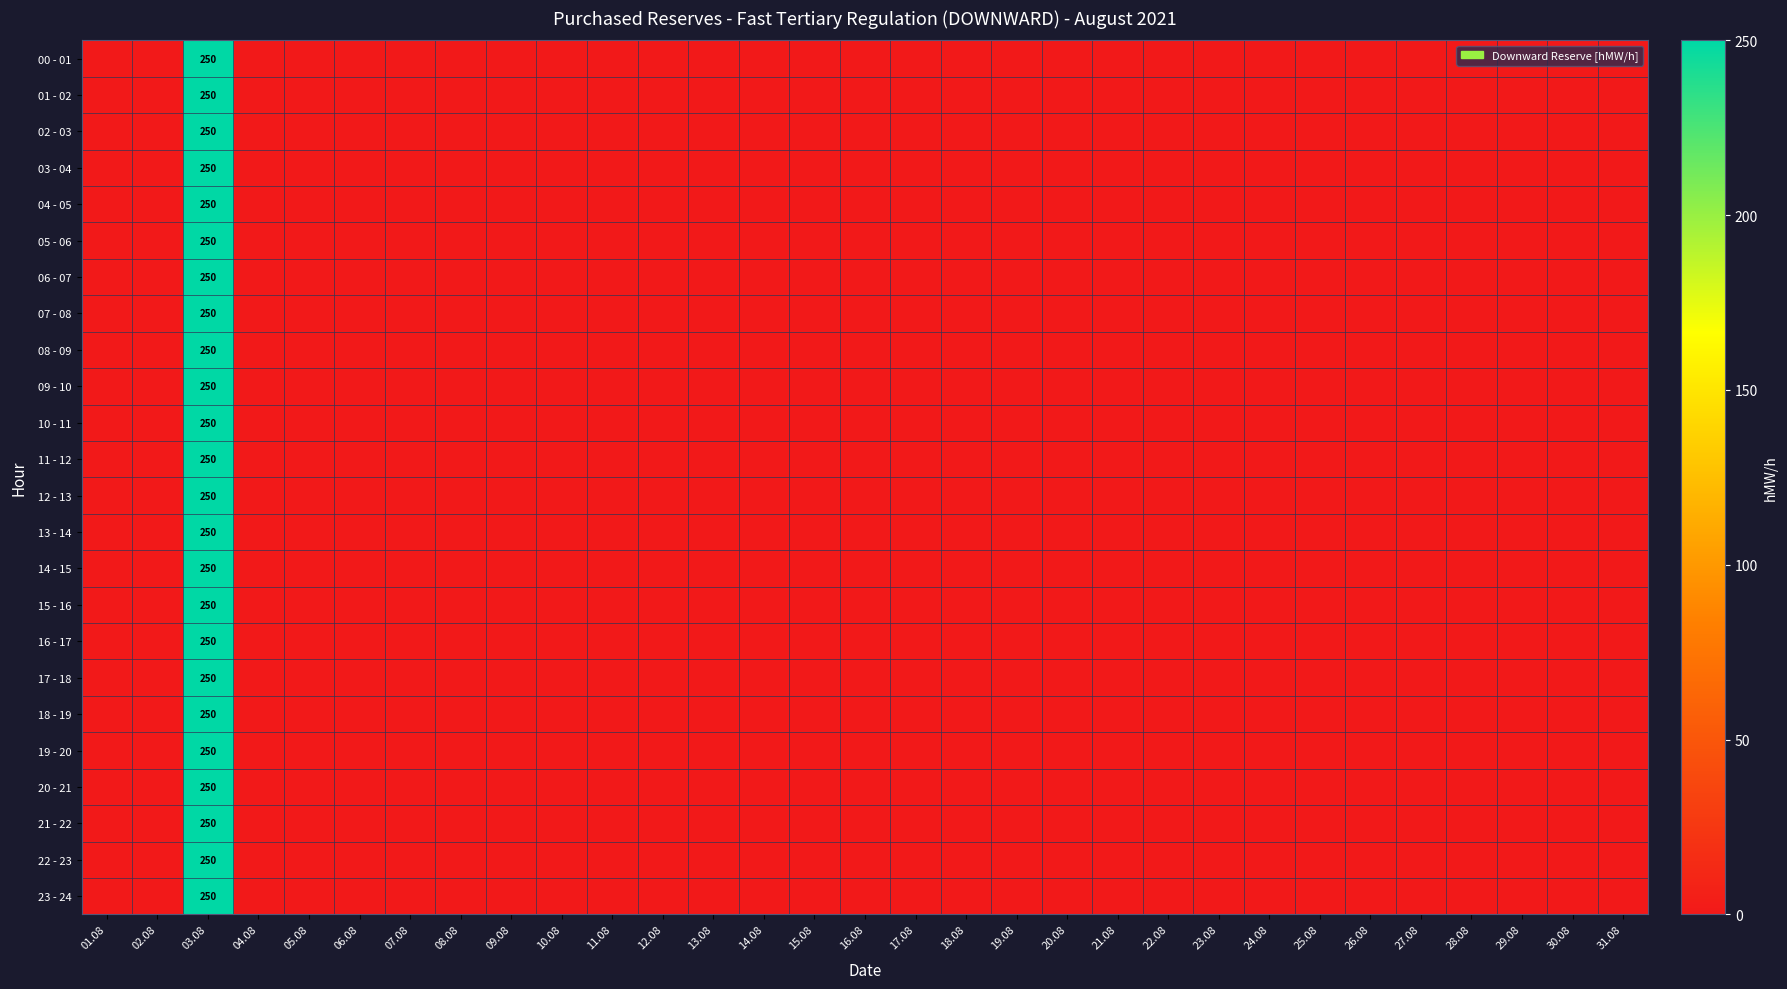

What is the greatest value displayed?

250